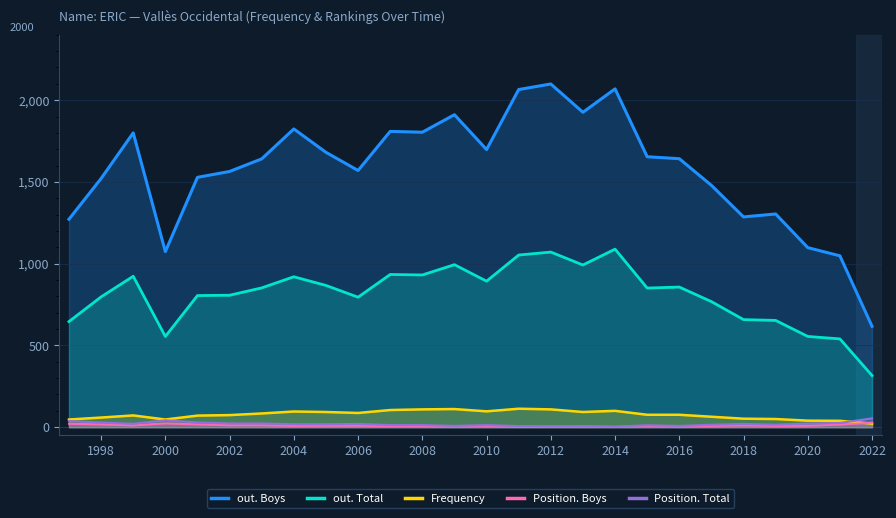

True or false: out. Total and out. Boys intersect in this chart.

False